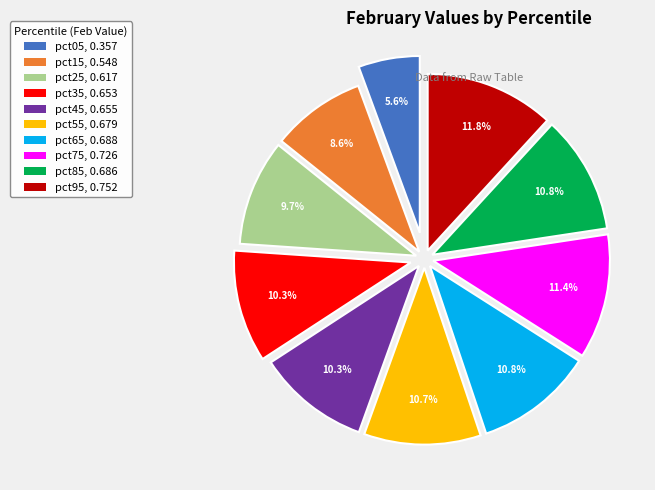

To the nearest percent, what portion does pct55 represent?

11%